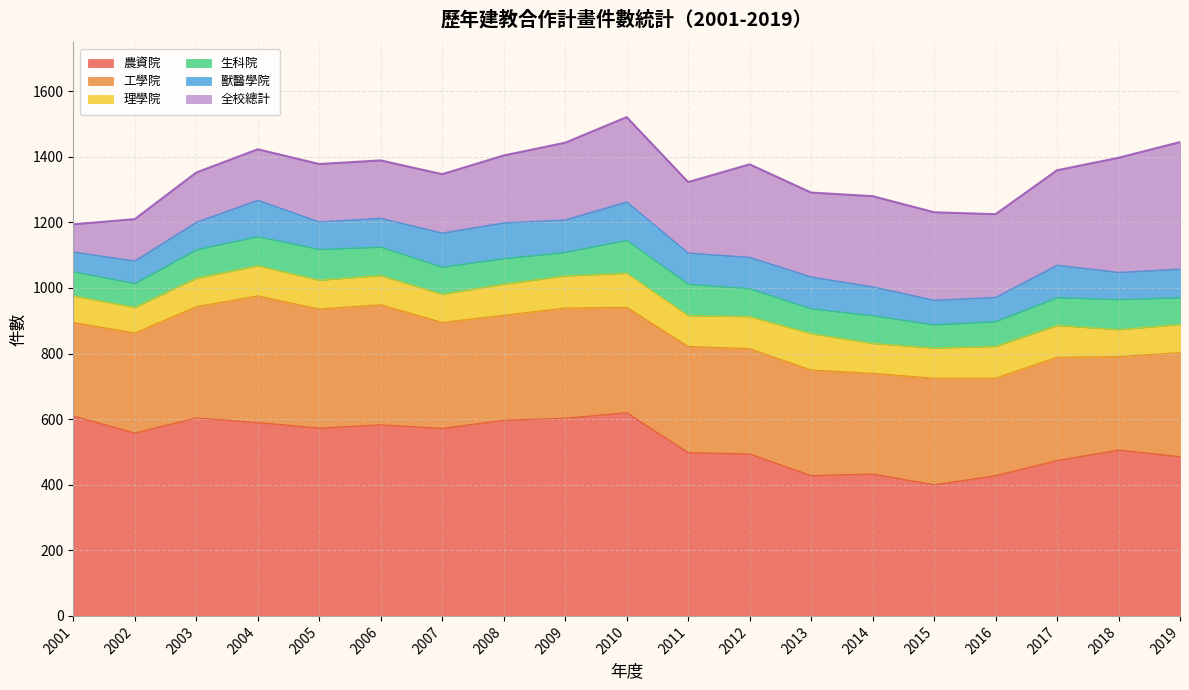

At which category is the sum across all series the highest?

2010